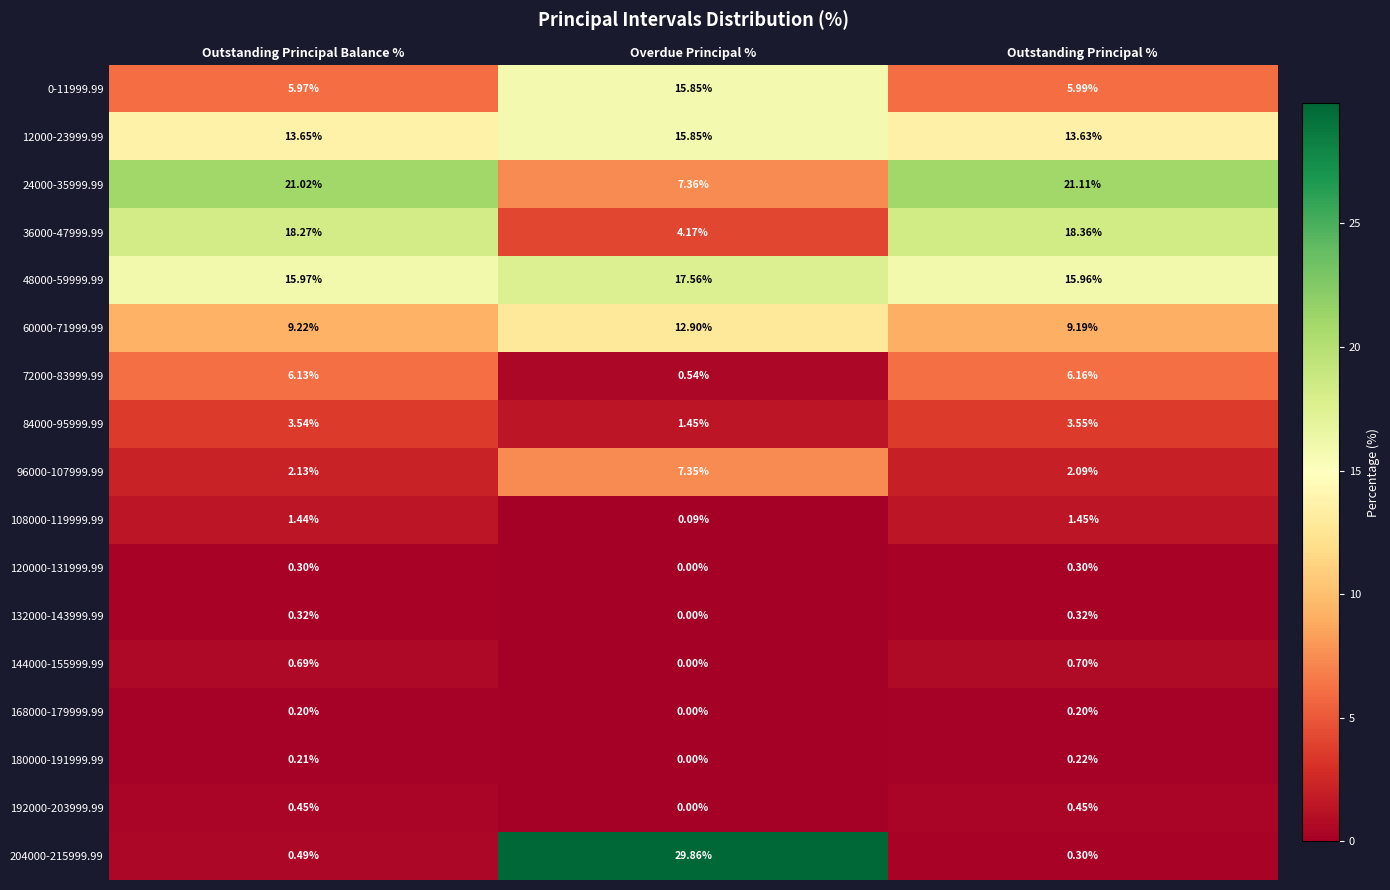

Which label corresponds to the largest value in the chart?

Overdue Principal %